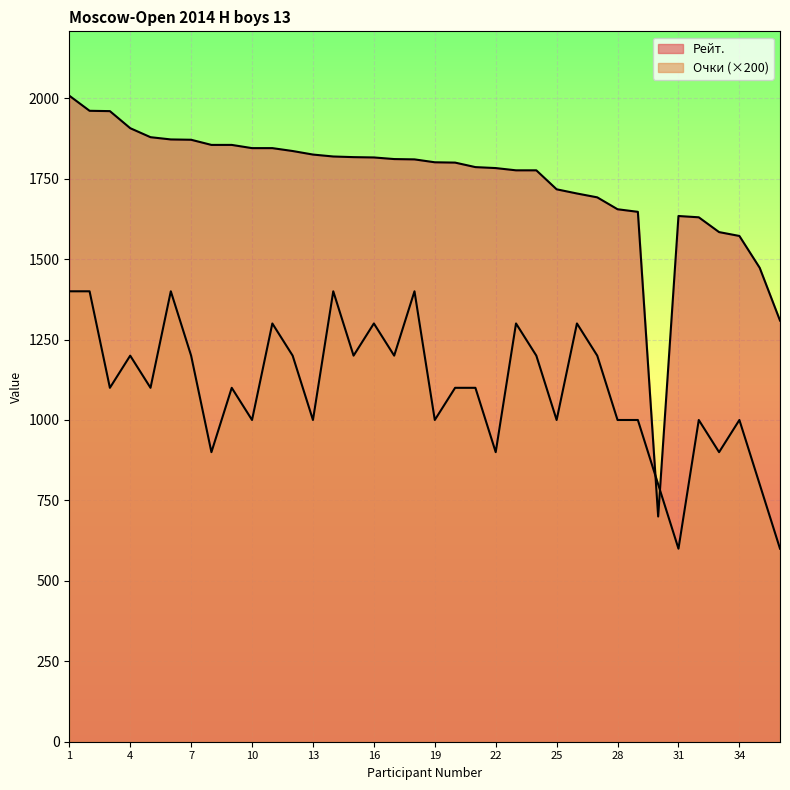

Rank the series by their average value, from lowest to highest.

Очки, Рейт.